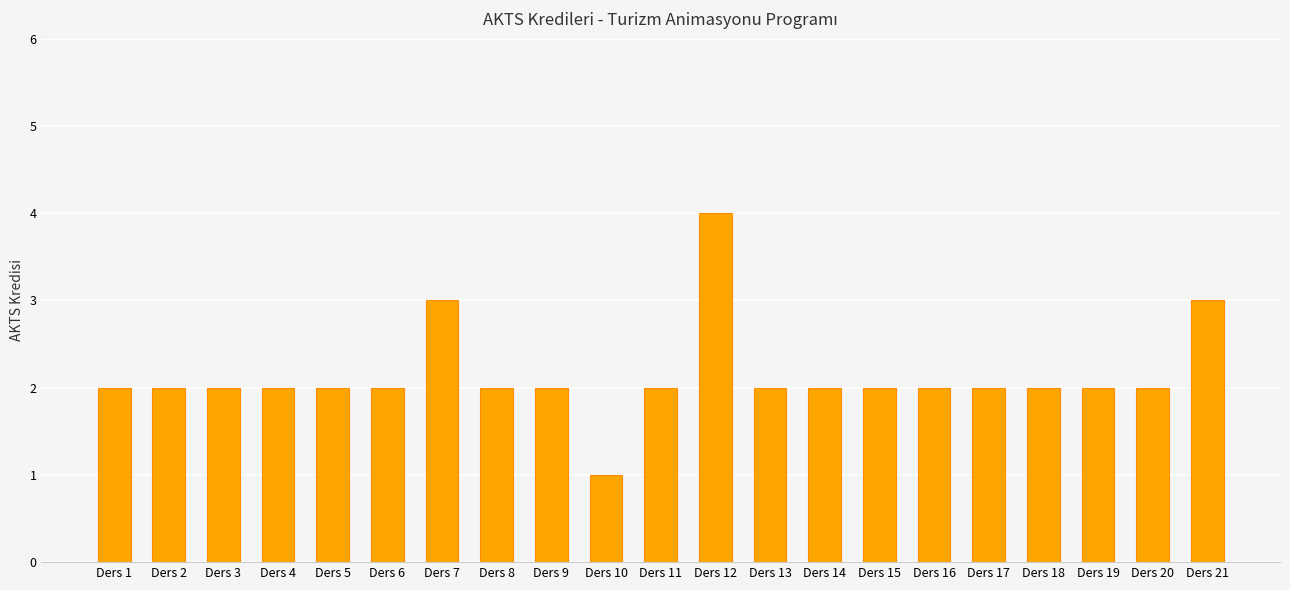

Reading left to right, list all the values displayed in this chart.

Ders 1=2	Ders 2=2	Ders 3=2	Ders 4=2	Ders 5=2	Ders 6=2	Ders 7=3	Ders 8=2	Ders 9=2	Ders 10=1	Ders 11=2	Ders 12=4	Ders 13=2	Ders 14=2	Ders 15=2	Ders 16=2	Ders 17=2	Ders 18=2	Ders 19=2	Ders 20=2	Ders 21=3